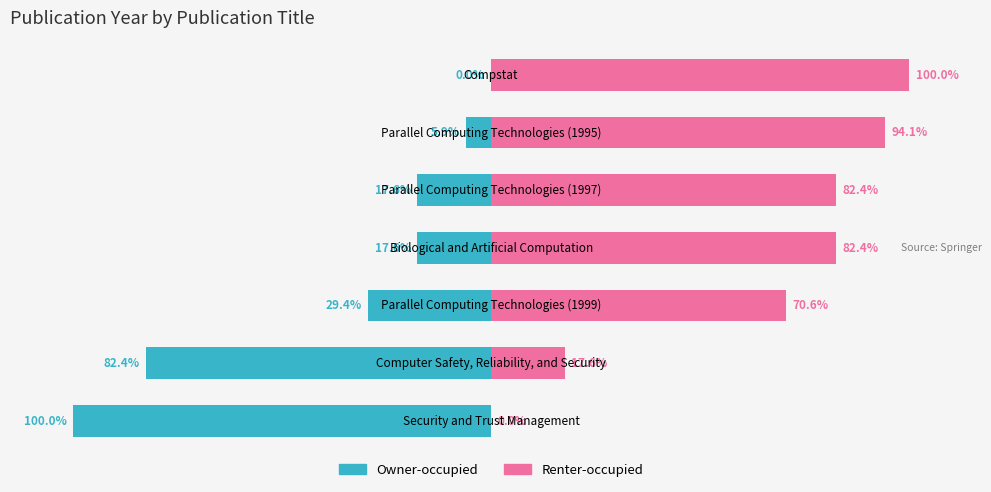

Is it true that Renter-occupied equals 8.7 at 1?

False